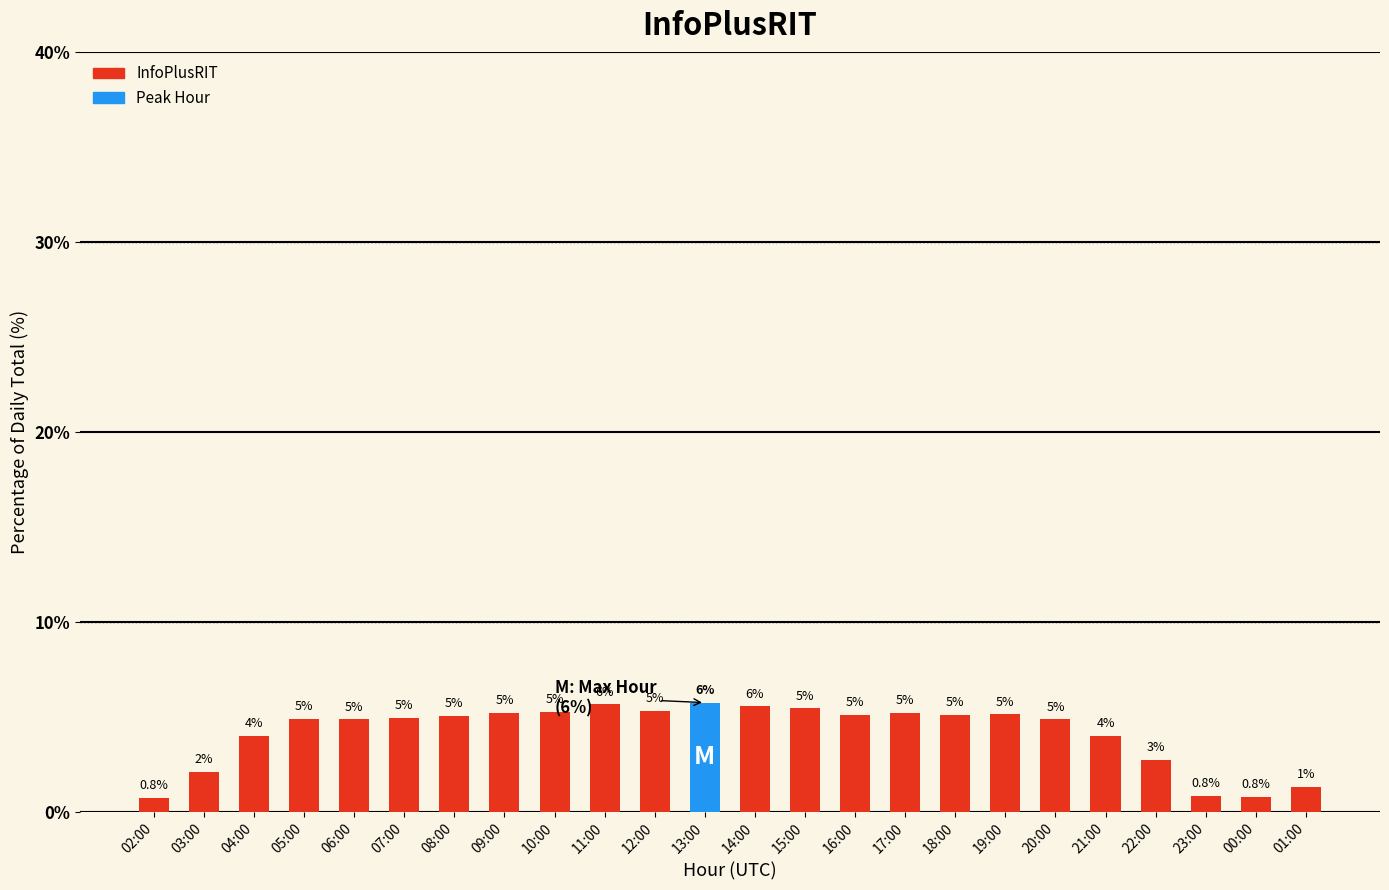

At which label is the value closest to 3?

22:00